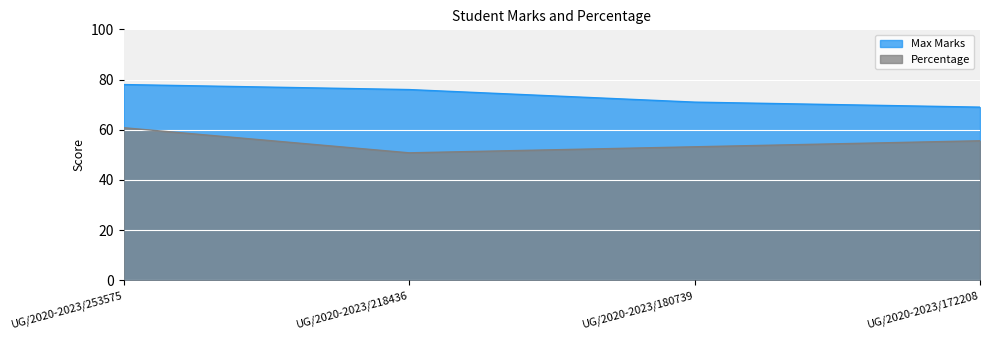

What is the average value of the Percentage series?

55.1